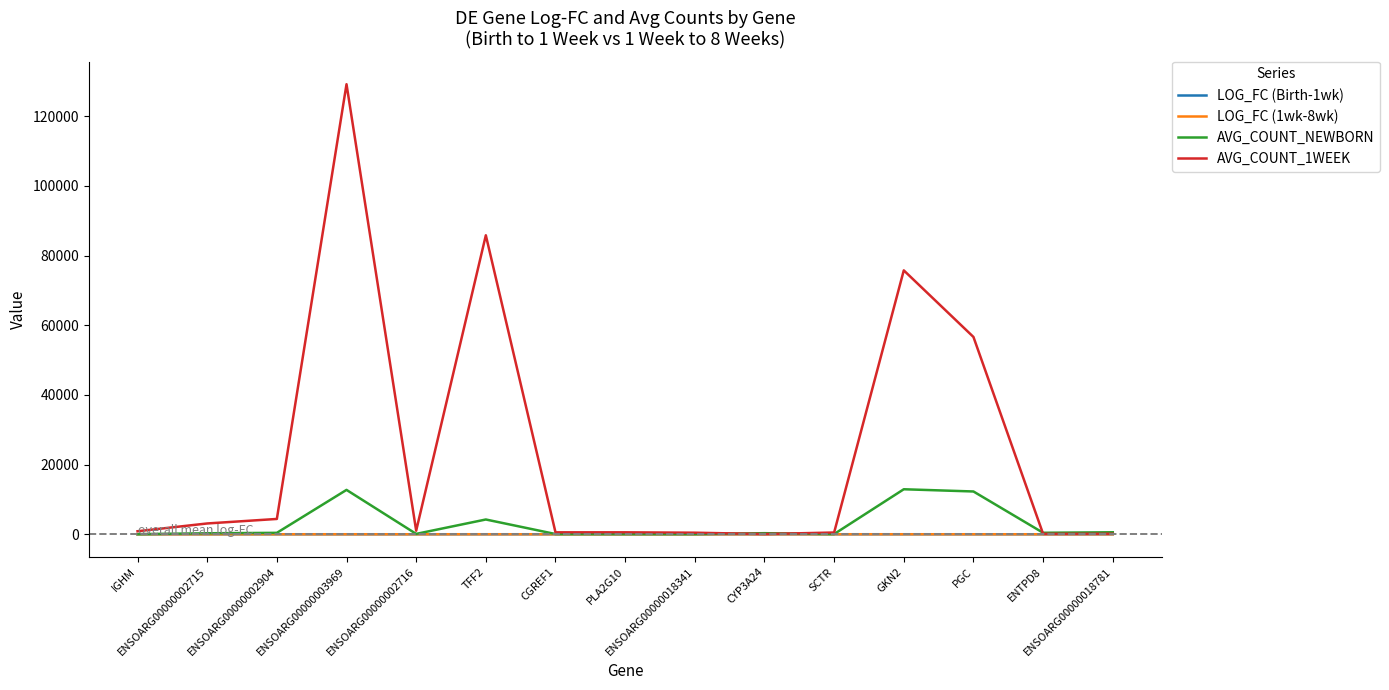

What is the greatest value displayed?

129190.0